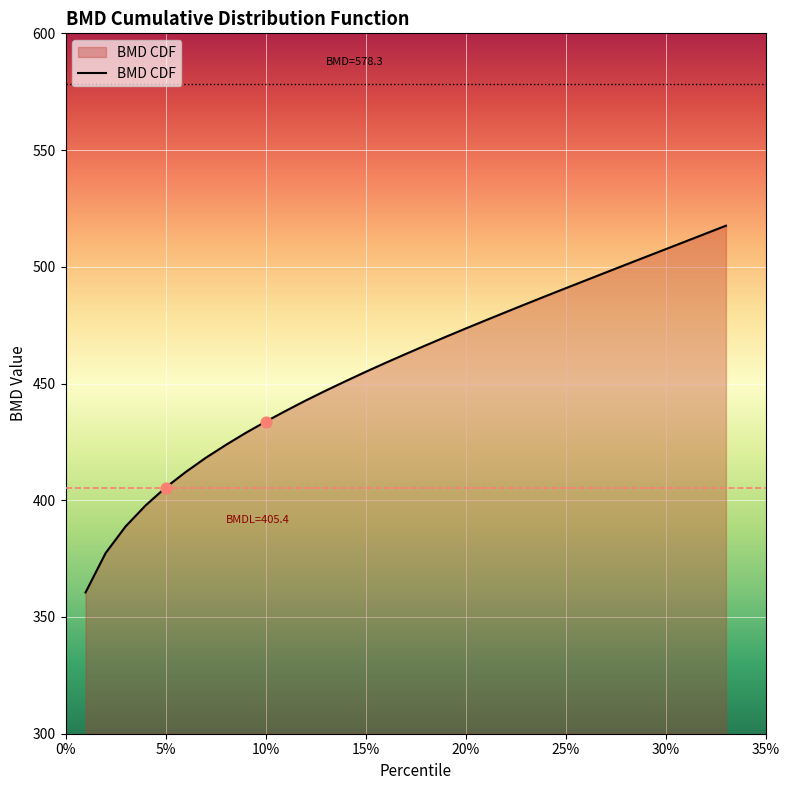

What is the difference between the maximum and minimum values?

157.1